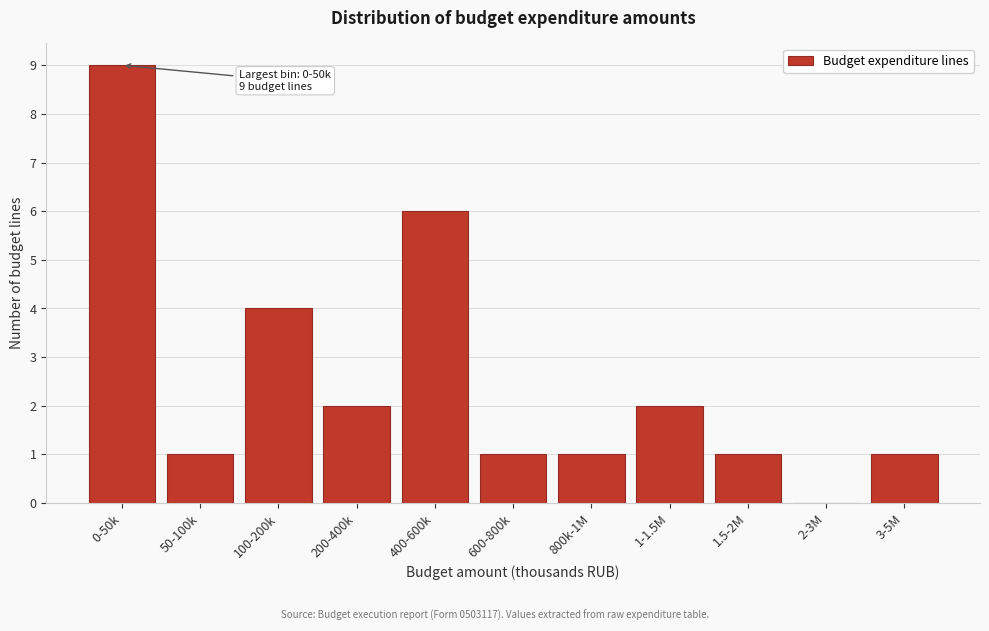

Reading left to right, transcribe all the data shown in this chart.

0-50k=9	50-100k=1	100-200k=4	200-400k=2	400-600k=6	600-800k=1	800k-1M=1	1-1.5M=2	1.5-2M=1	2-3M=0	3-5M=1